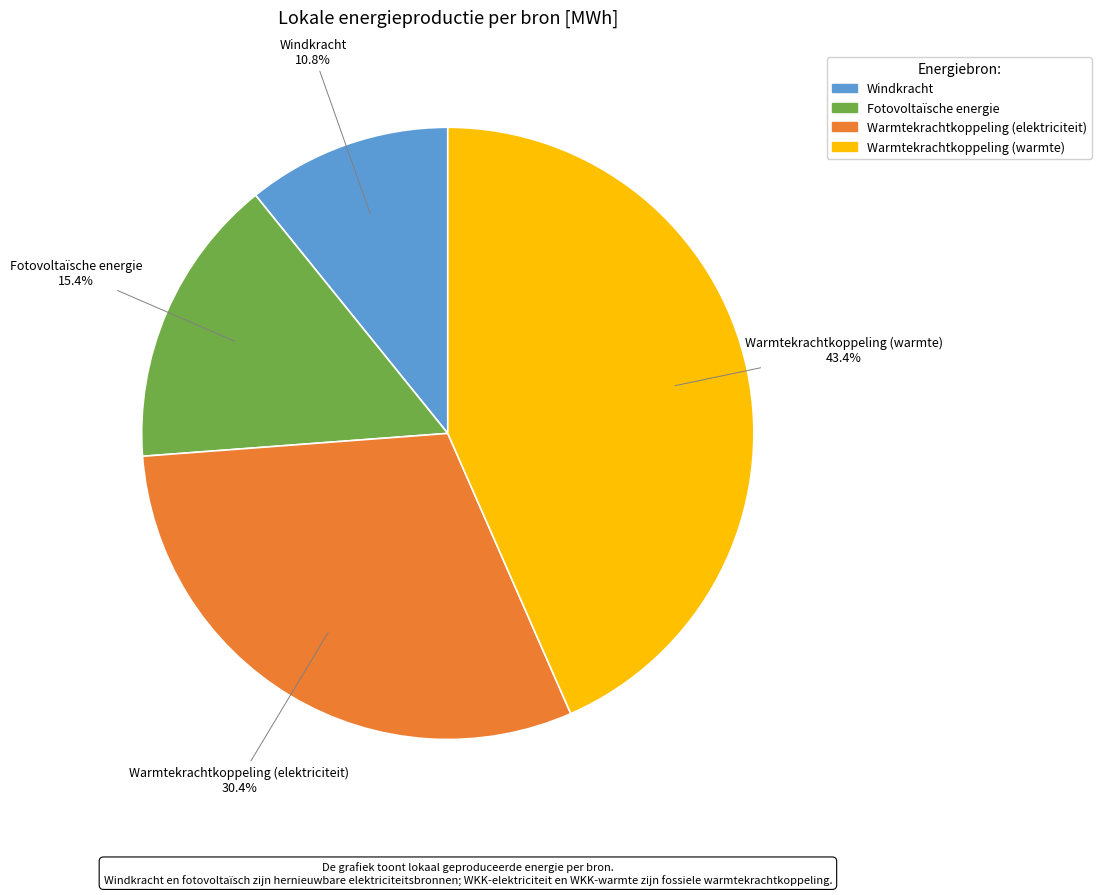

Does Warmtekrachtkoppeling (warmte) account for over 50% of the chart?

No